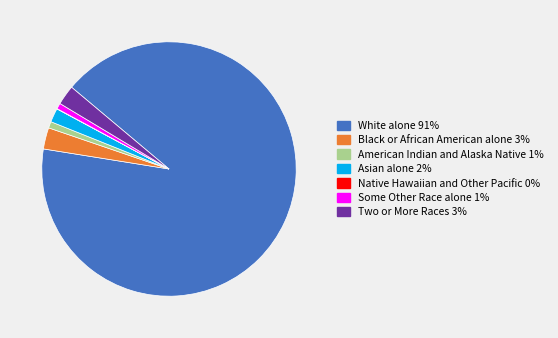

What is the majority slice?

White alone